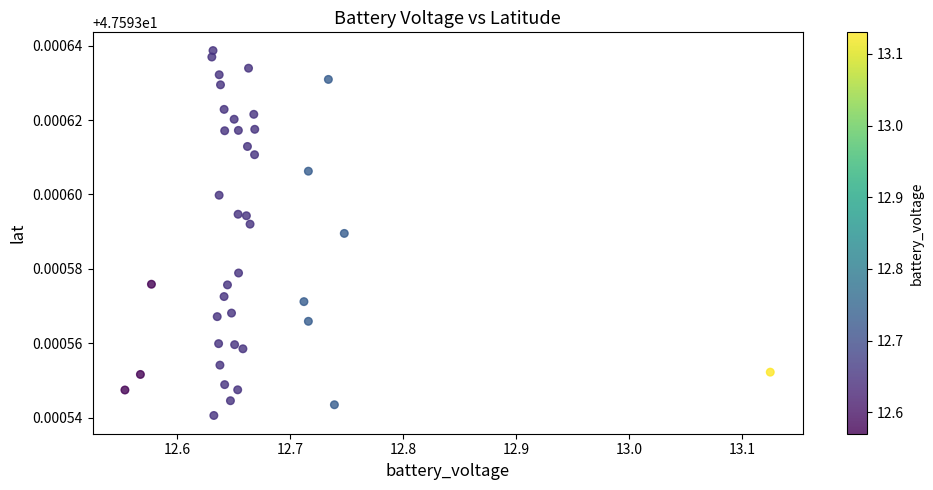

What is the range of X values (max minus min)?

0.6